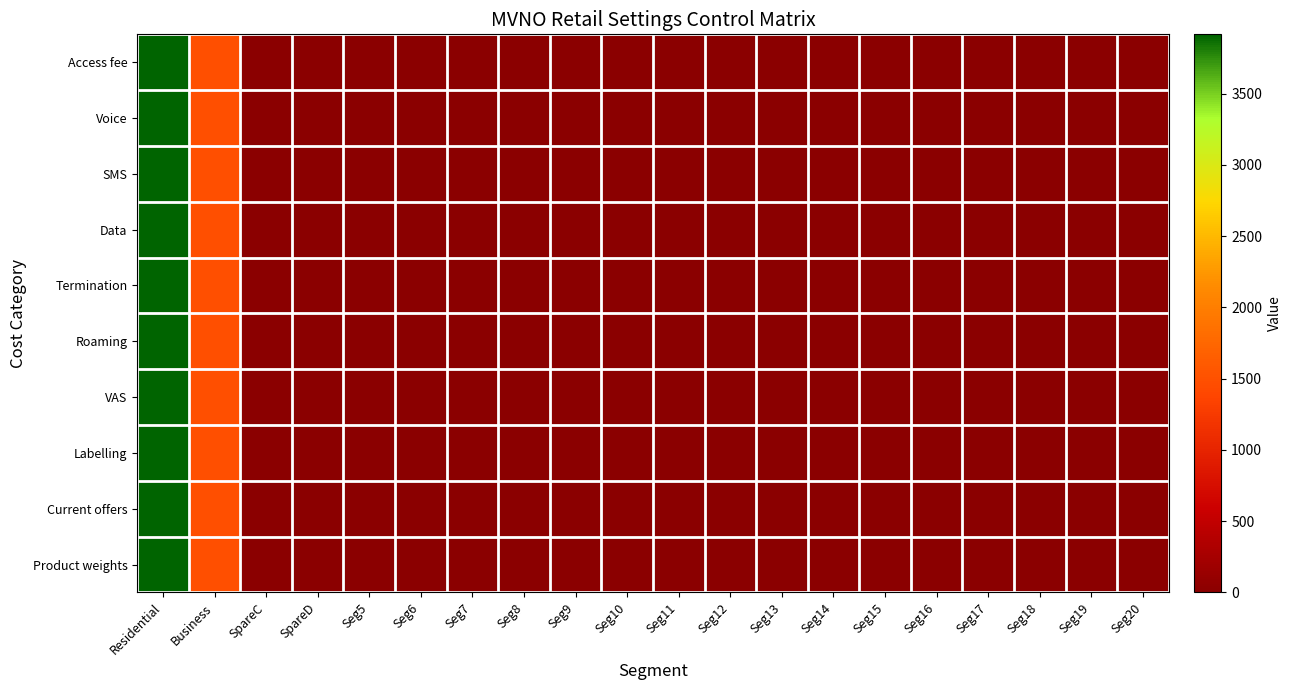

Rank the series by their maximum value, from highest to lowest.

Access fee, Voice, SMS, Data, Termination, Roaming, VAS, Labelling, Current offers, Product weights